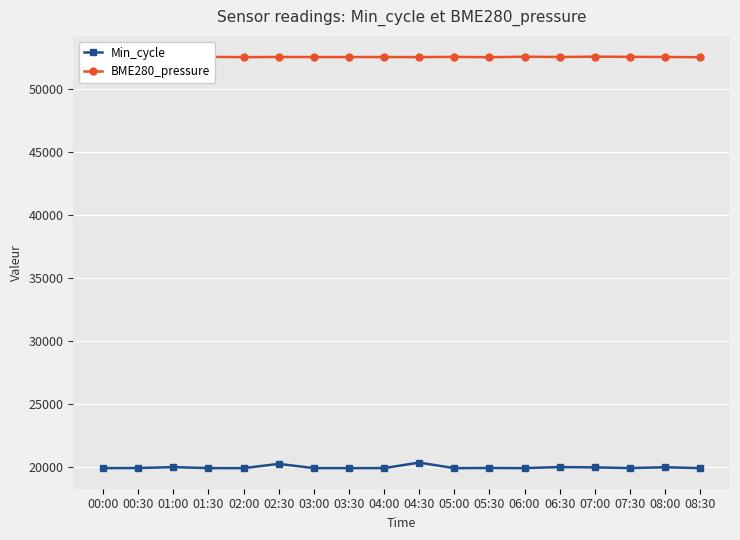

What is the minimum value shown in the chart?

19911.0